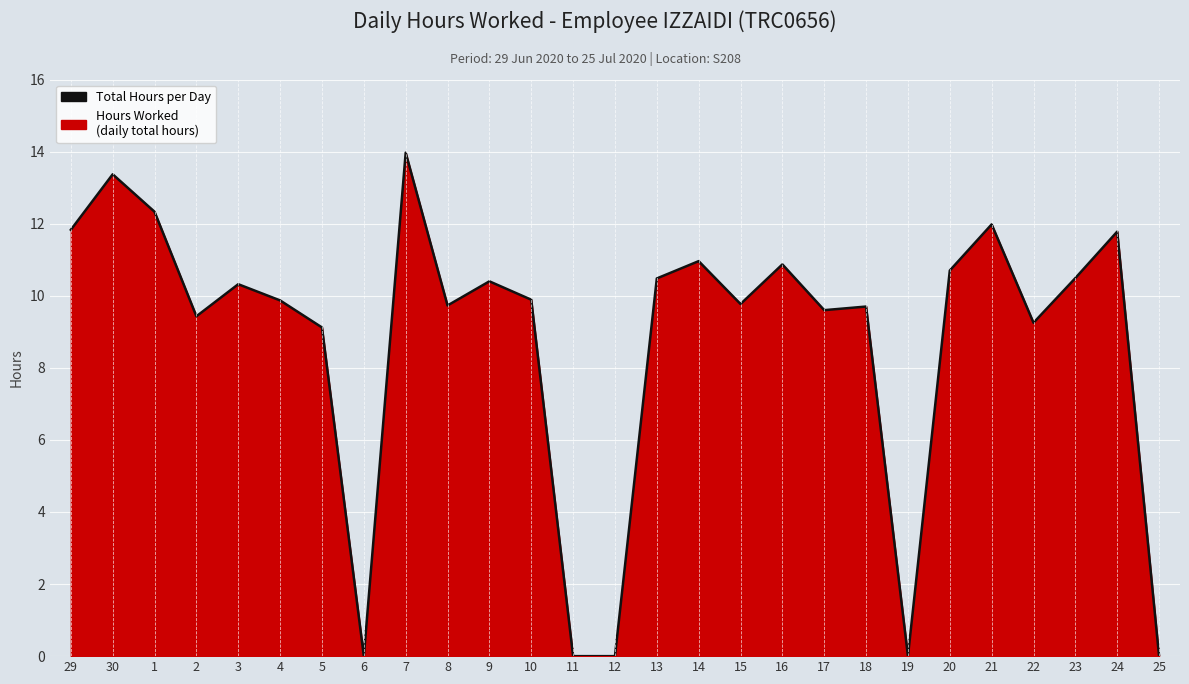

Reading left to right, extract all data points from this chart.

29=11.8	30=13.4	1=12.3	2=9.4	3=10.3	4=9.9	5=9.1	6=0.0	7=14.0	8=9.7	9=10.4	10=9.9	11=0.0	12=0.0	13=10.5	14=11.0	15=9.8	16=10.9	17=9.6	18=9.7	19=0.0	20=10.7	21=12.0	22=9.2	23=10.5	24=11.8	25=0.0